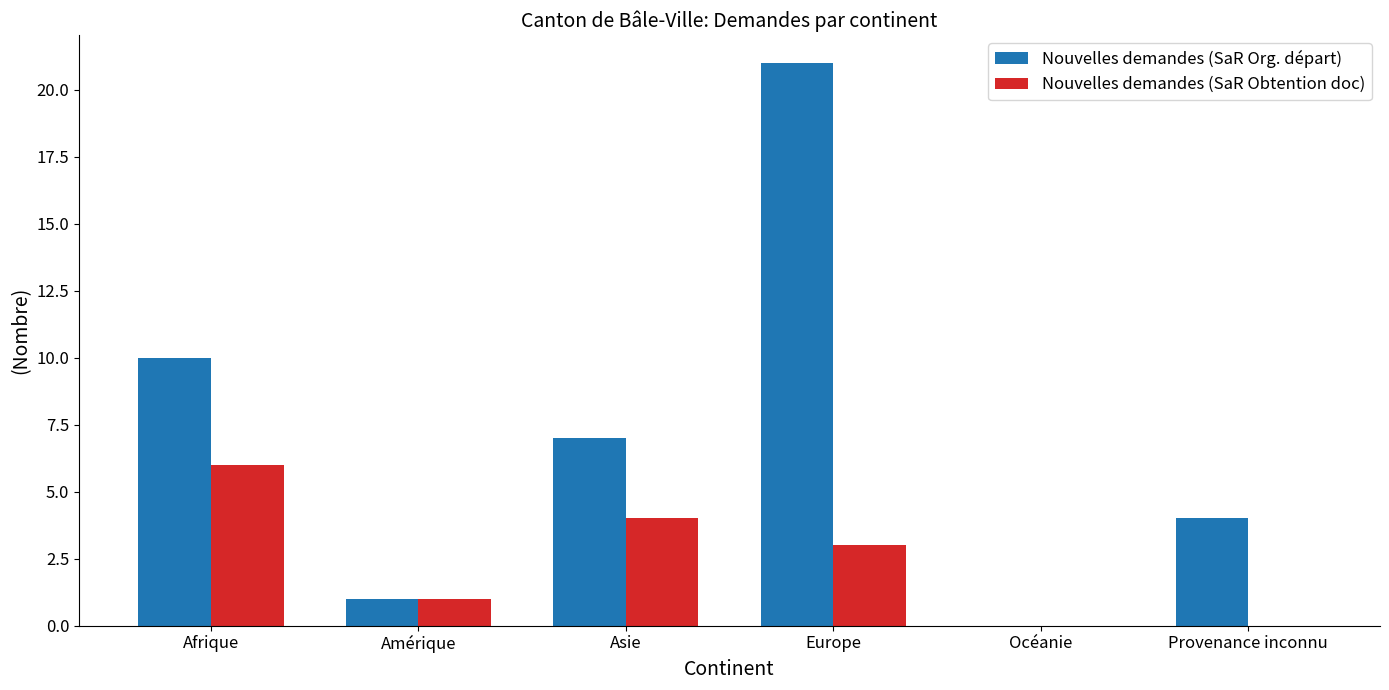

What is the sum of the Nouvelles demandes (SaR Obtention doc) values at Provenance inconnu and Europe?

3